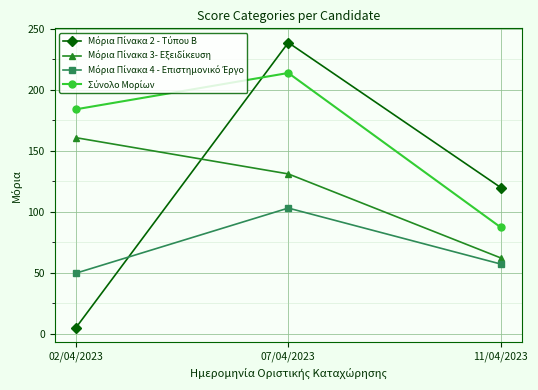

How many distinct data groups are displayed?

4